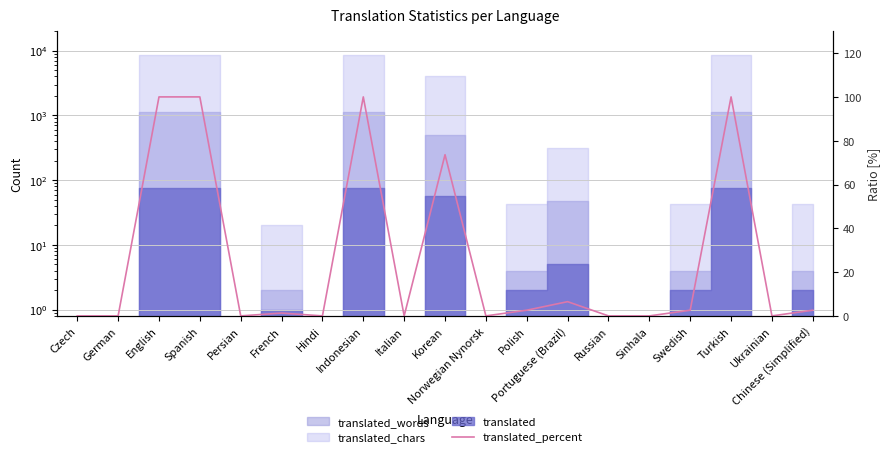

At which category does the data reach its first local valley?

Persian